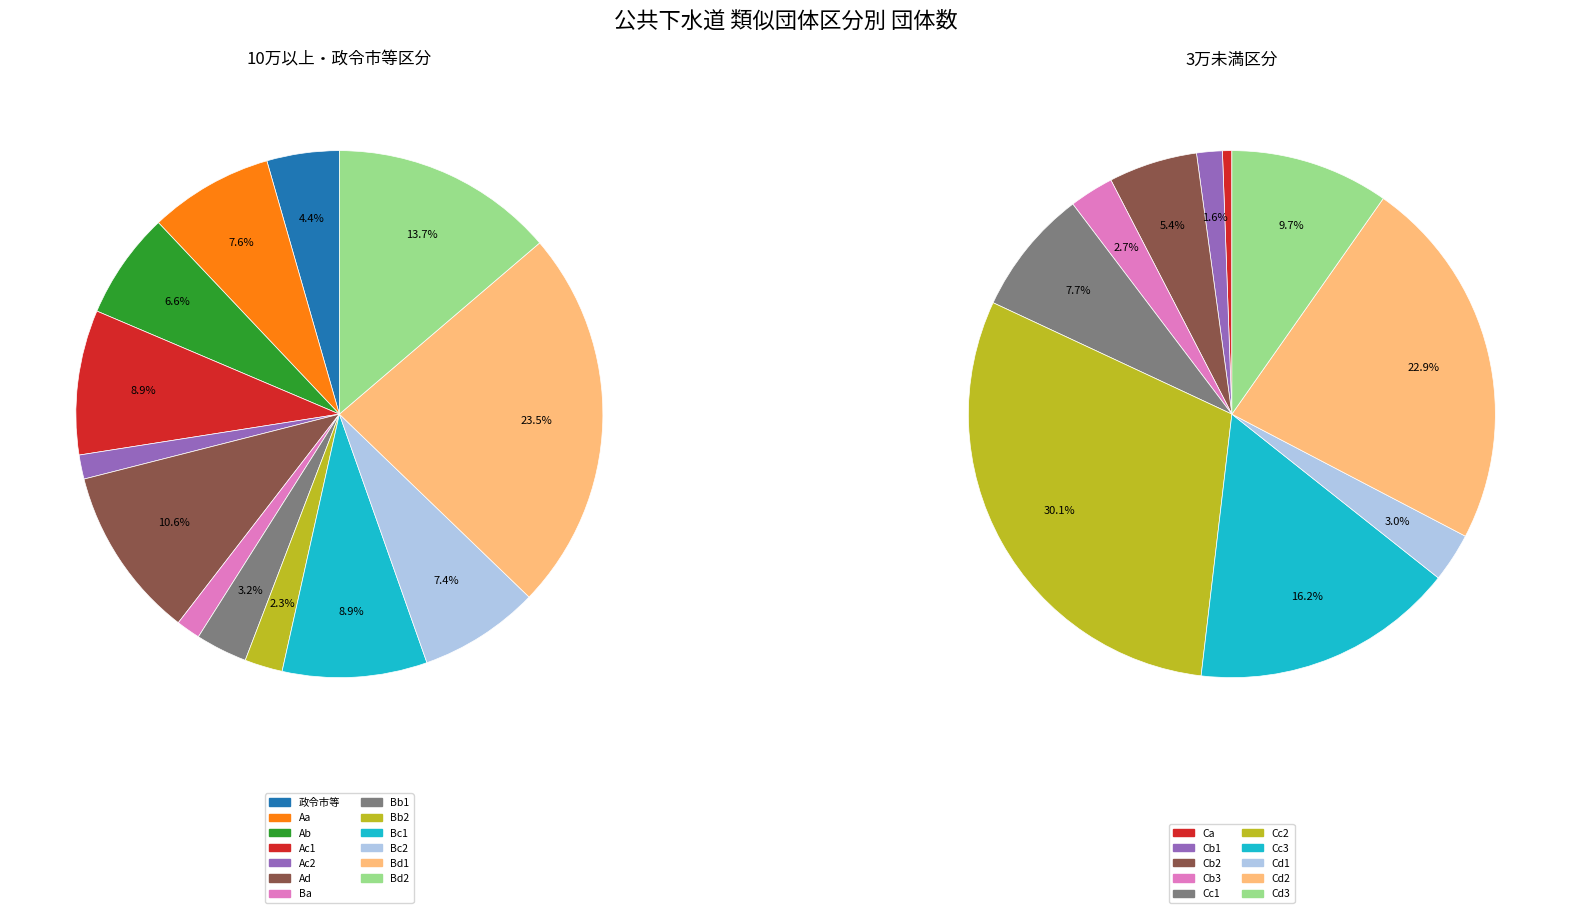

Rank the categories by value from highest to lowest.

Bd1, Bd2, Ad, Ac1, Bc1, Aa, Bc2, Ab, 政令市等, Bb1, Bb2, Ac2, Ba